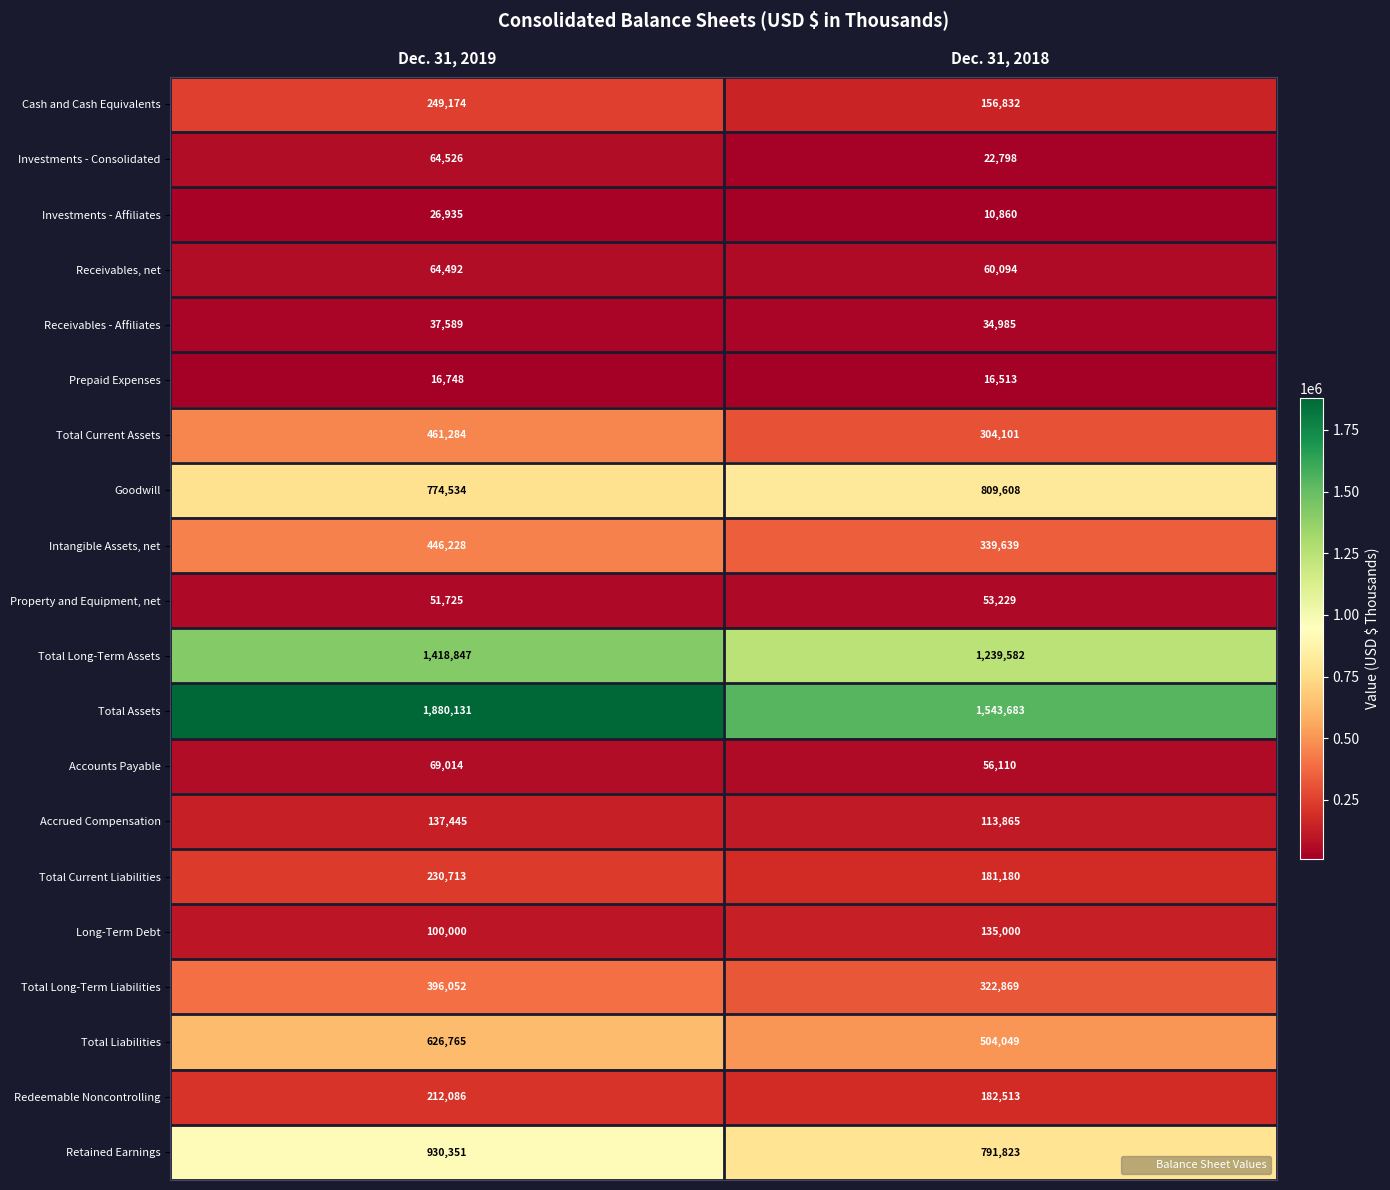

What is the sum of all Cash and Cash Equivalents values?

406006